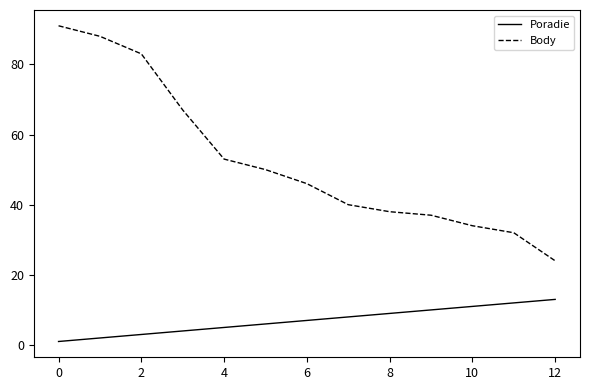

What is the average value of the Poradie series?

7